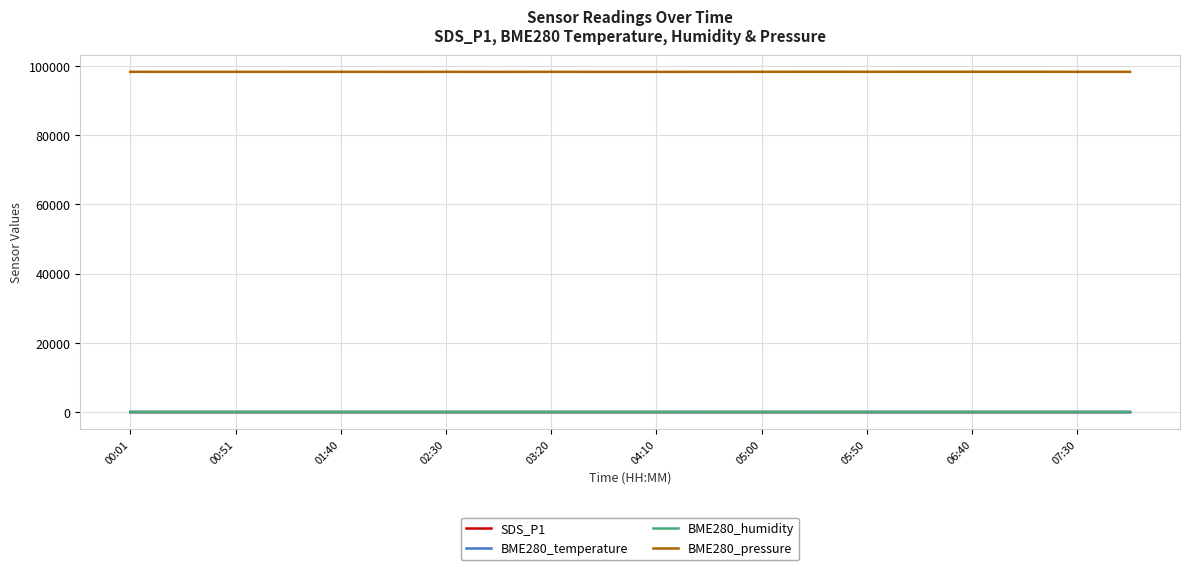

True or false: BME280_pressure and BME280_humidity cross at least once.

False